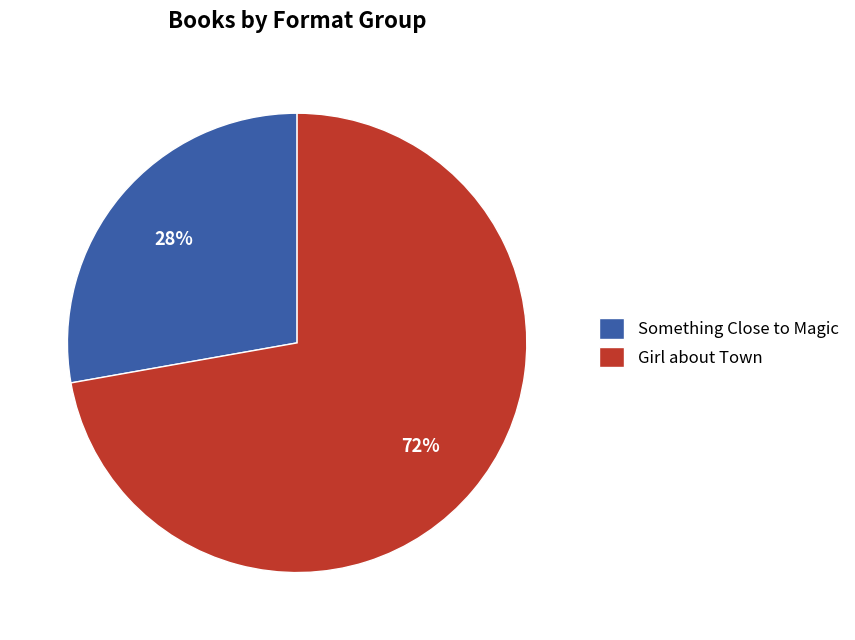

Approximately how many times larger is the value at Something Close to Magic compared to Girl about Town?

0.4